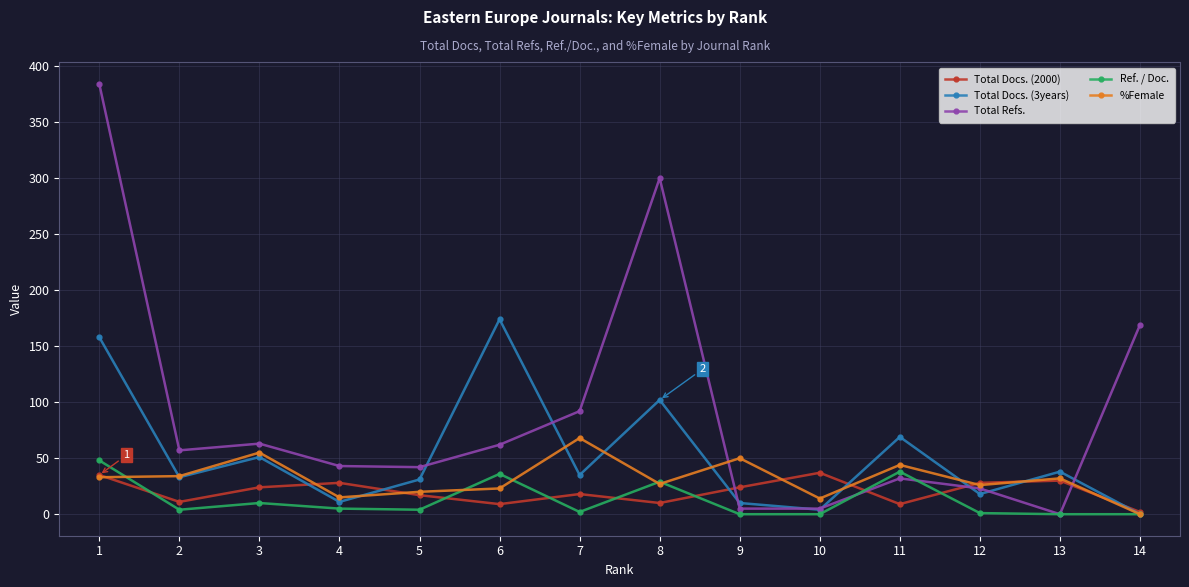

Is the value of Total Refs. at 5 greater than the value of %Female at 13?

Yes